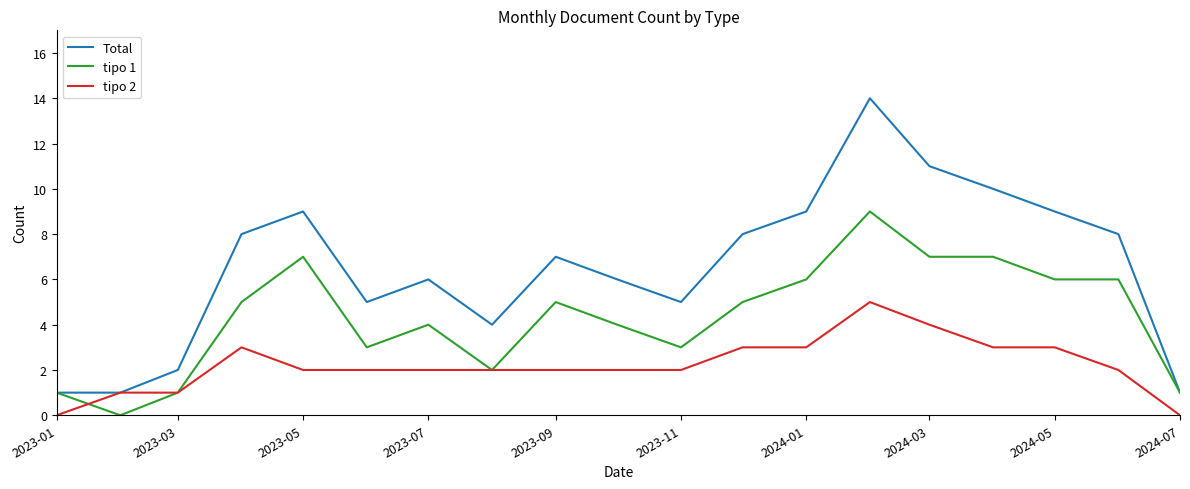

What is the maximum value shown in the chart?

14